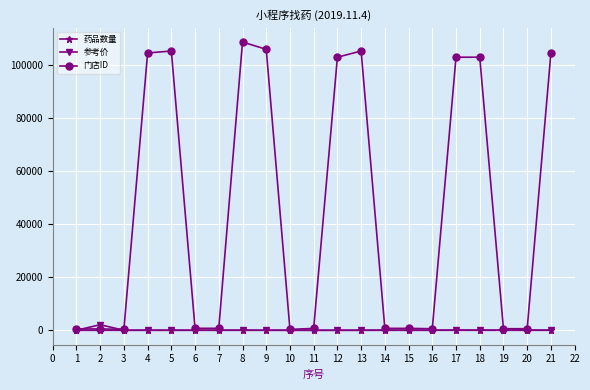

Which series has the widest spread of values?

门店ID